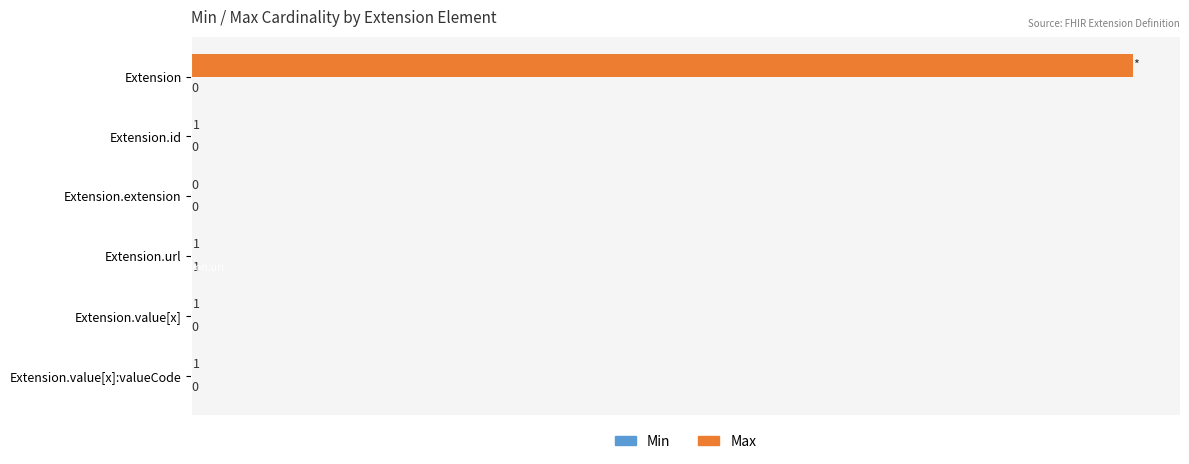

Which series changed the most between Extension.id and Extension.extension?

Max